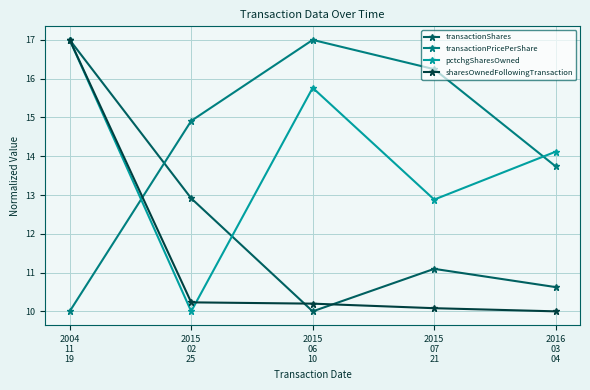

What value does the transactionPricePerShare series have at 2016
03
04?

13.7